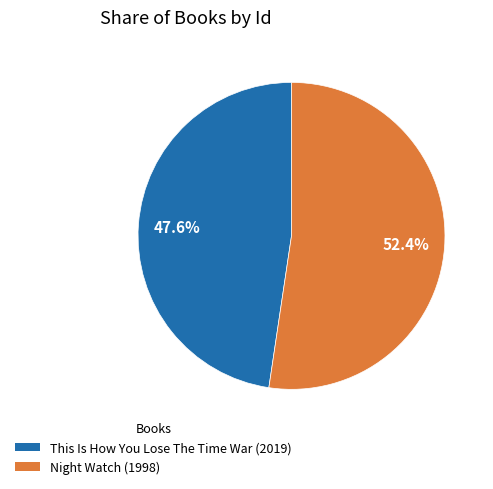

True or false: This Is How You Lose The Time War (2019) accounts for 48% of the total.

True